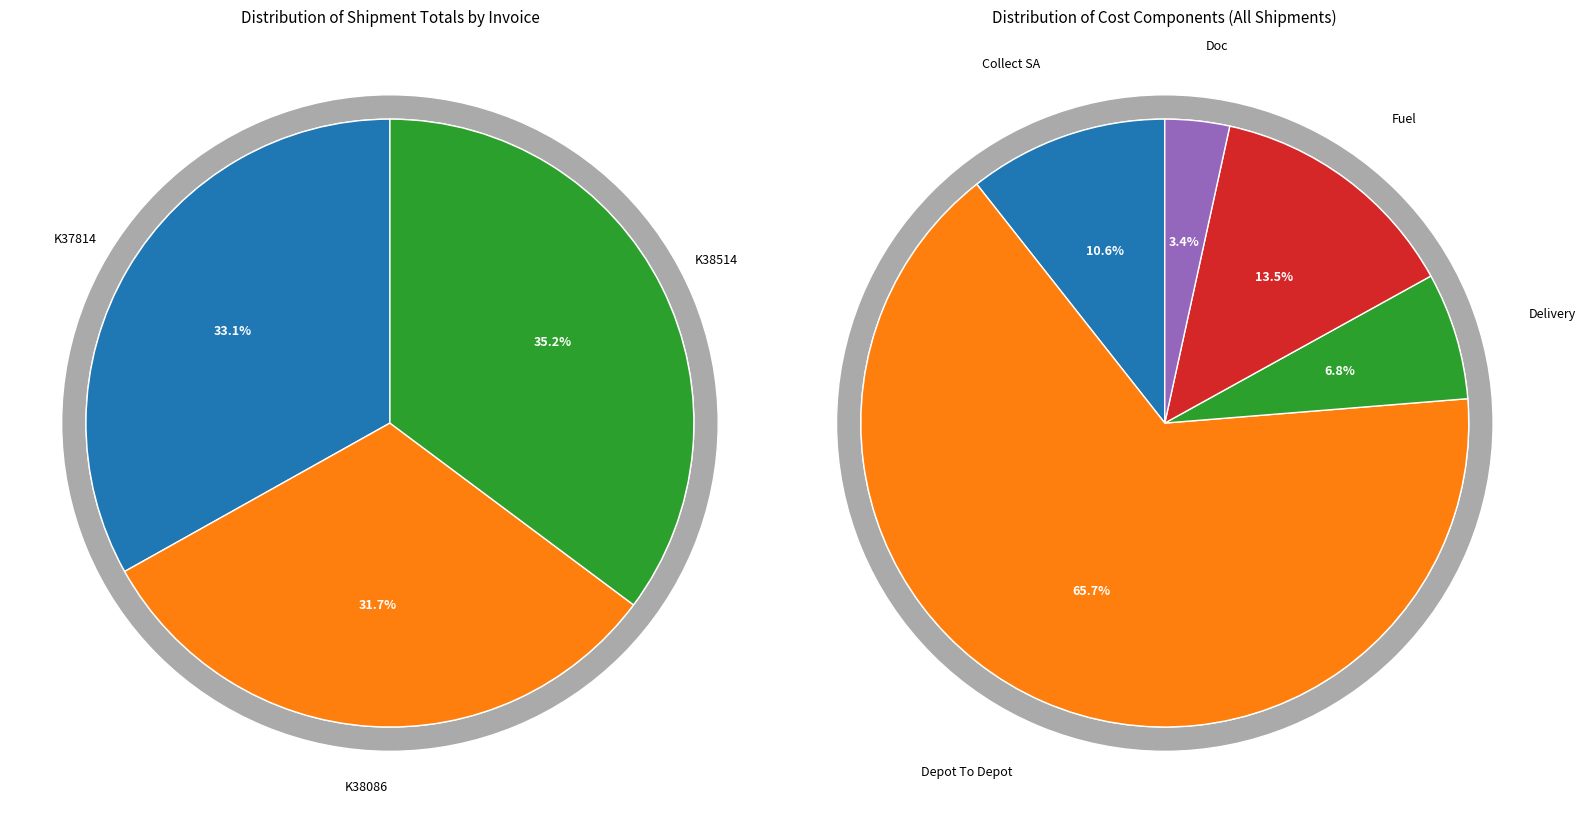

What percentage is NOT represented by 0?

66.9%